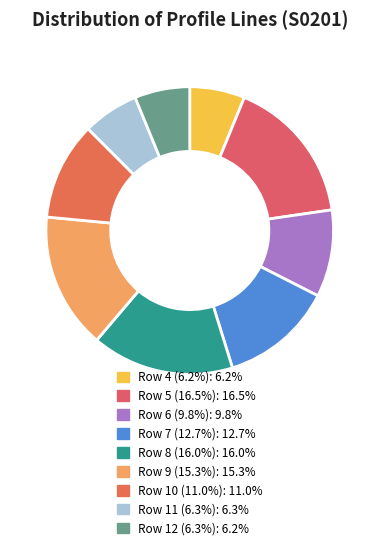

Count the number of slices in the pie.

9